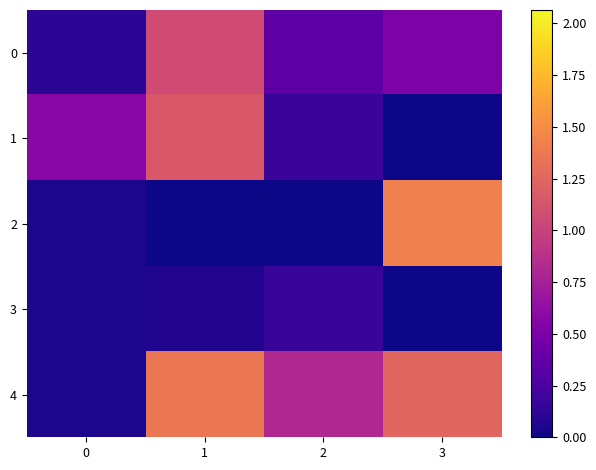

Reading left to right, transcribe all the data shown in this chart.

0: 0=0.1	1=1.1	2=0.3	3=0.5
1: 0=0.6	1=1.2	2=0.2	3=0.0
2: 0=0.0	1=0.0	2=0.0	3=1.4
3: 0=0.0	1=0.1	2=0.2	3=0.0
4: 0=0.0	1=1.4	2=0.8	3=1.3